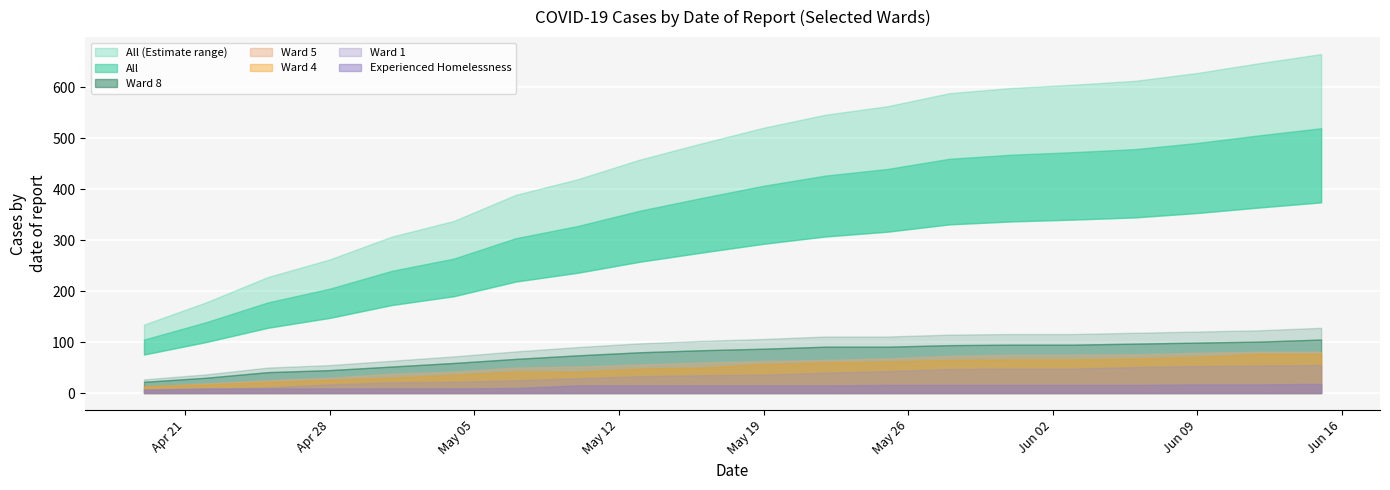

What is the total value across all series at 2020-04-22?

222